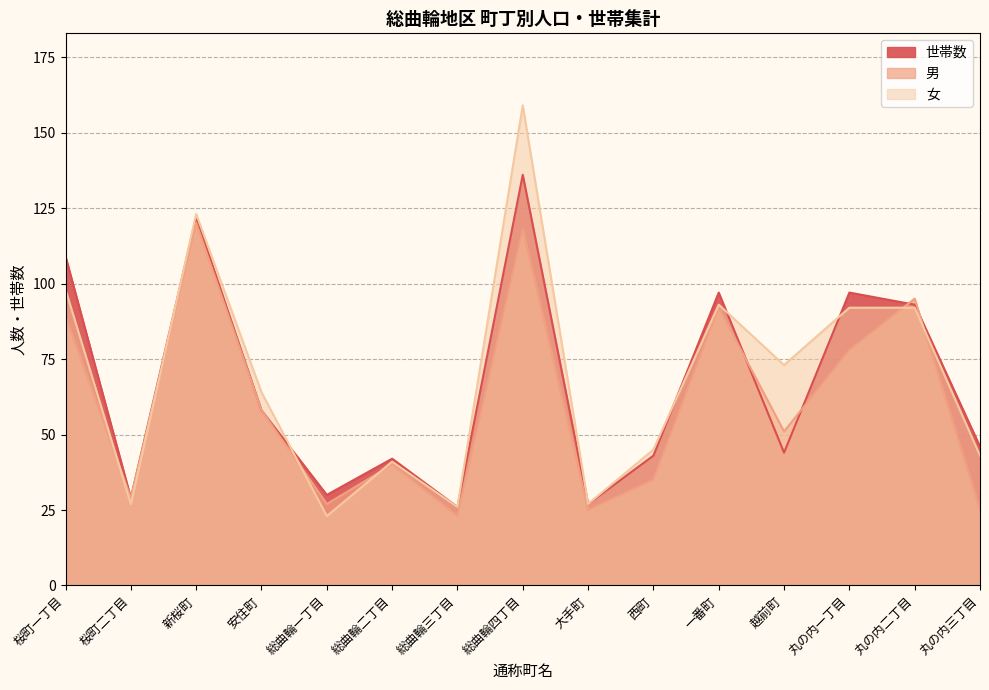

Is it true that 男 equals 77 at 新桜町?

False